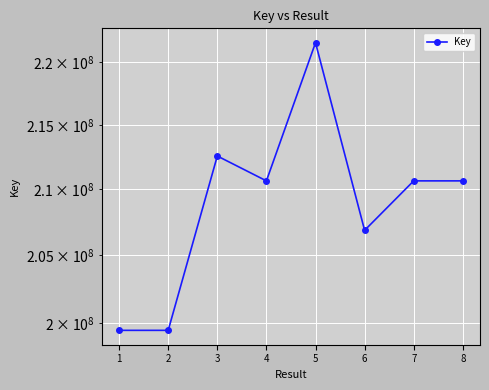

At which label does the data first exceed 210655165?

3